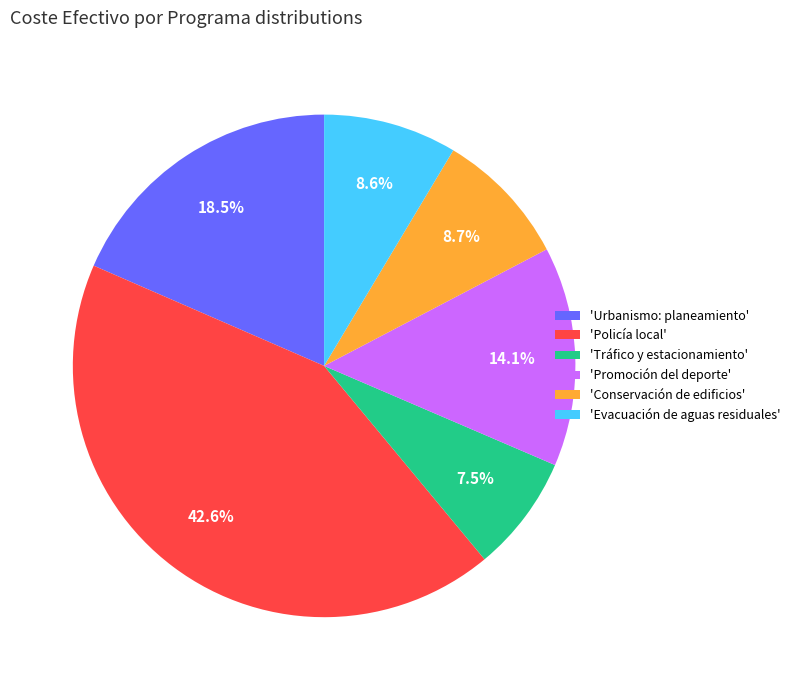

What is the total percentage of 'Promoción del deporte' and 'Urbanismo: planeamiento'?

32.6%